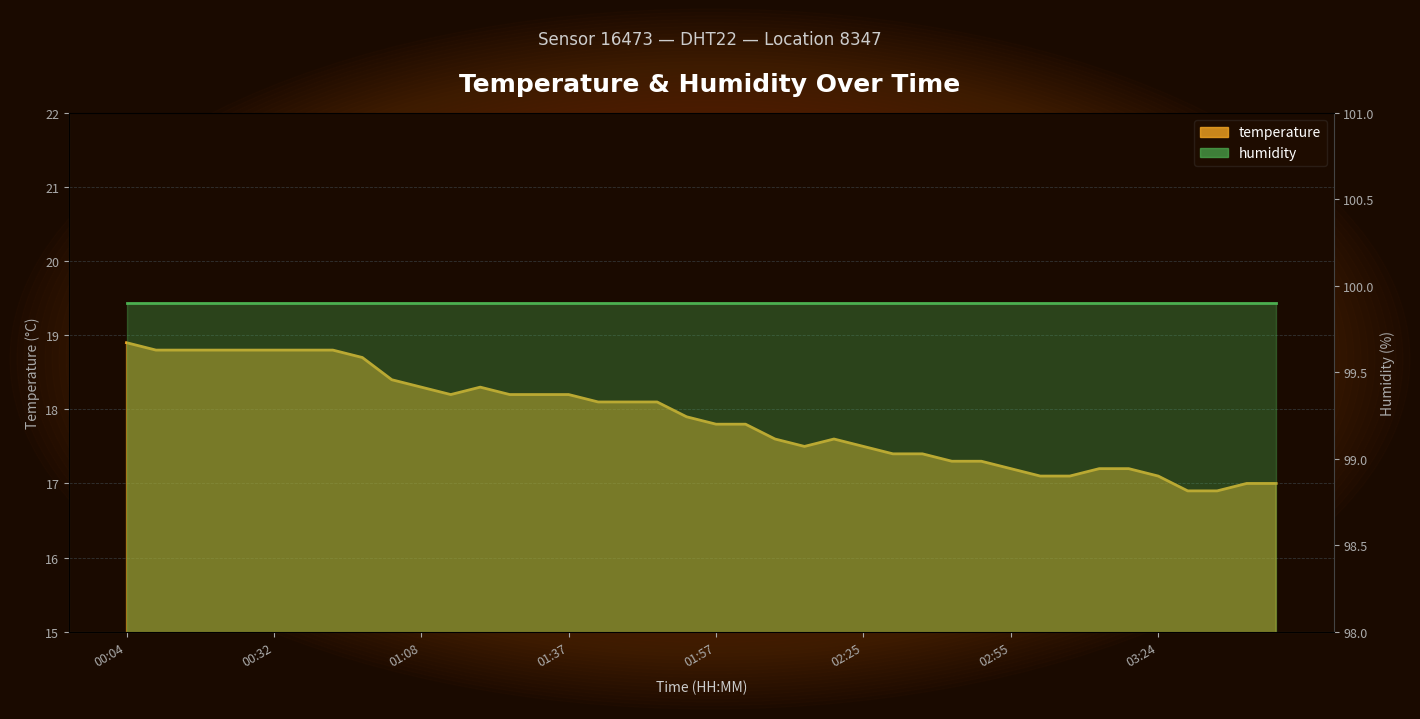

At which category does the data reach its first local valley?

01:17